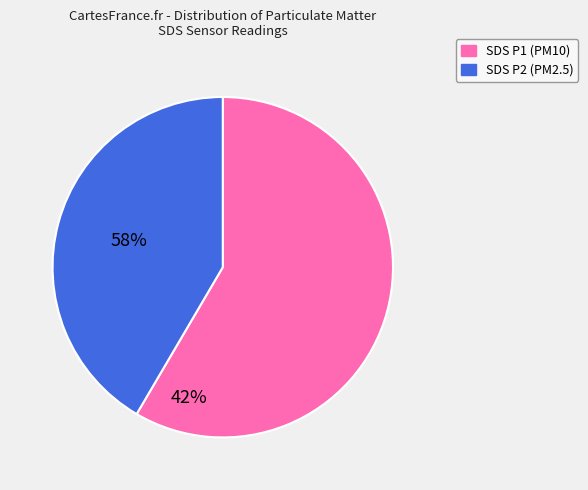

Is there any slice that represents more than half of the pie?

Yes